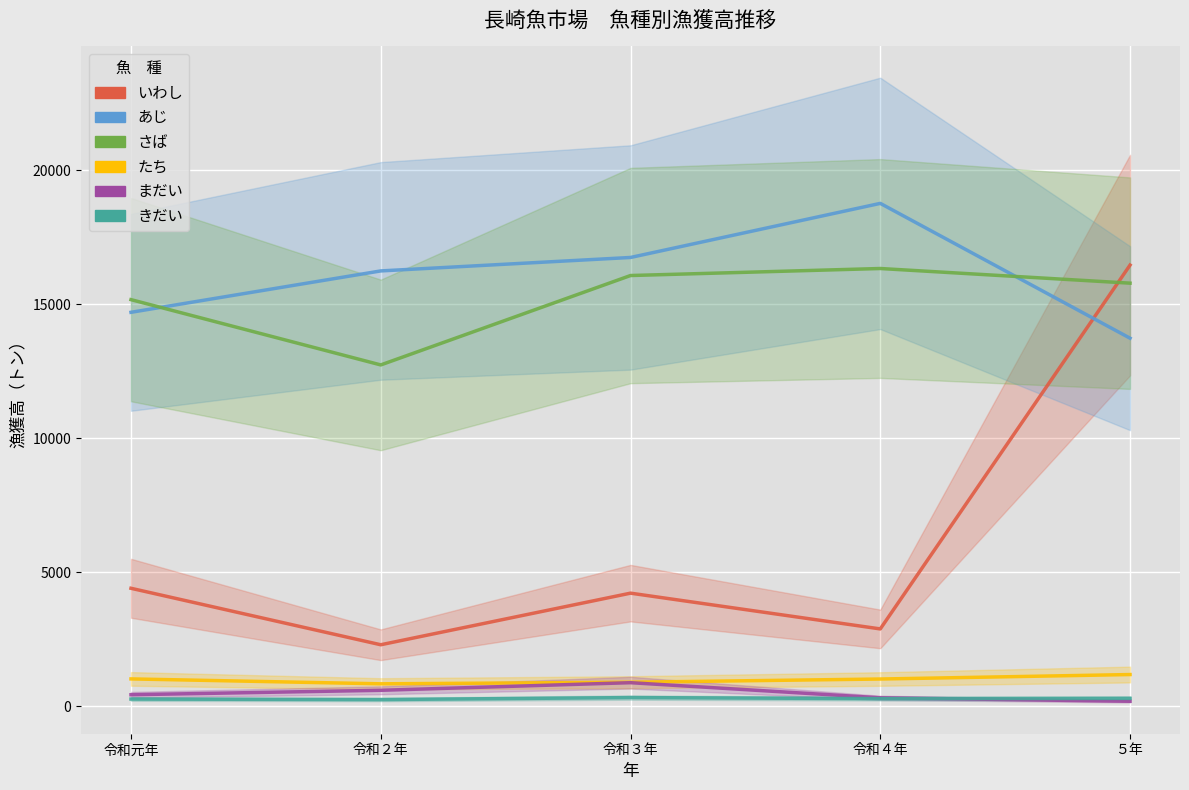

What is the sum of the あじ values at 令和元年 and 令和３年?

31449